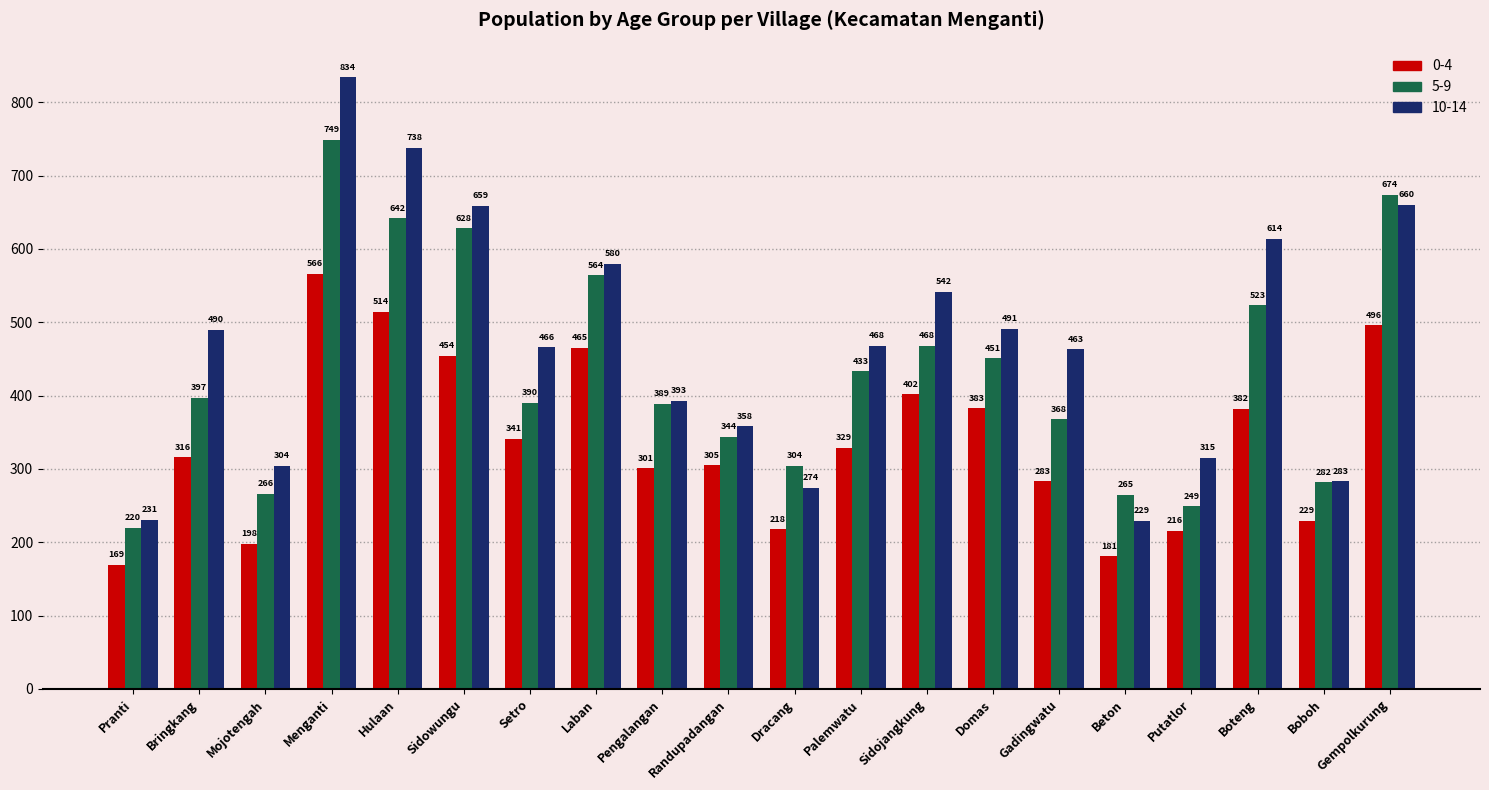

What is the difference between the 10-14 values at Beton and Sidowungu?

430